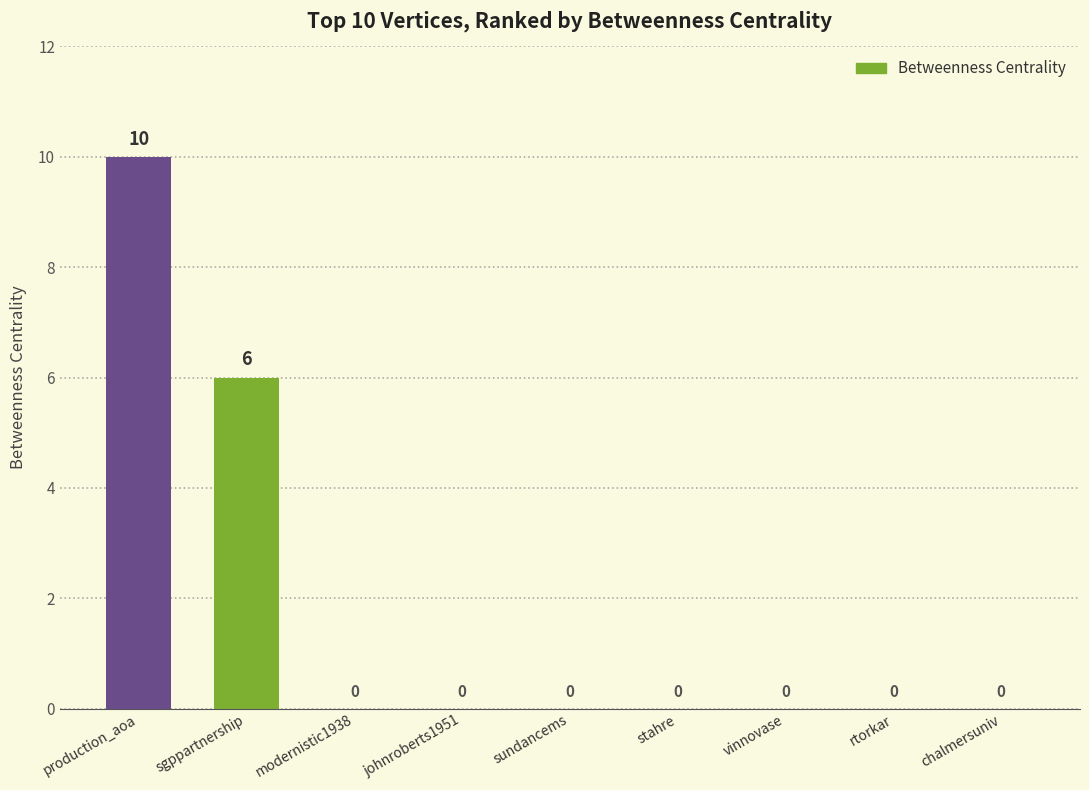

Which label corresponds to the largest value in the chart?

production_aoa